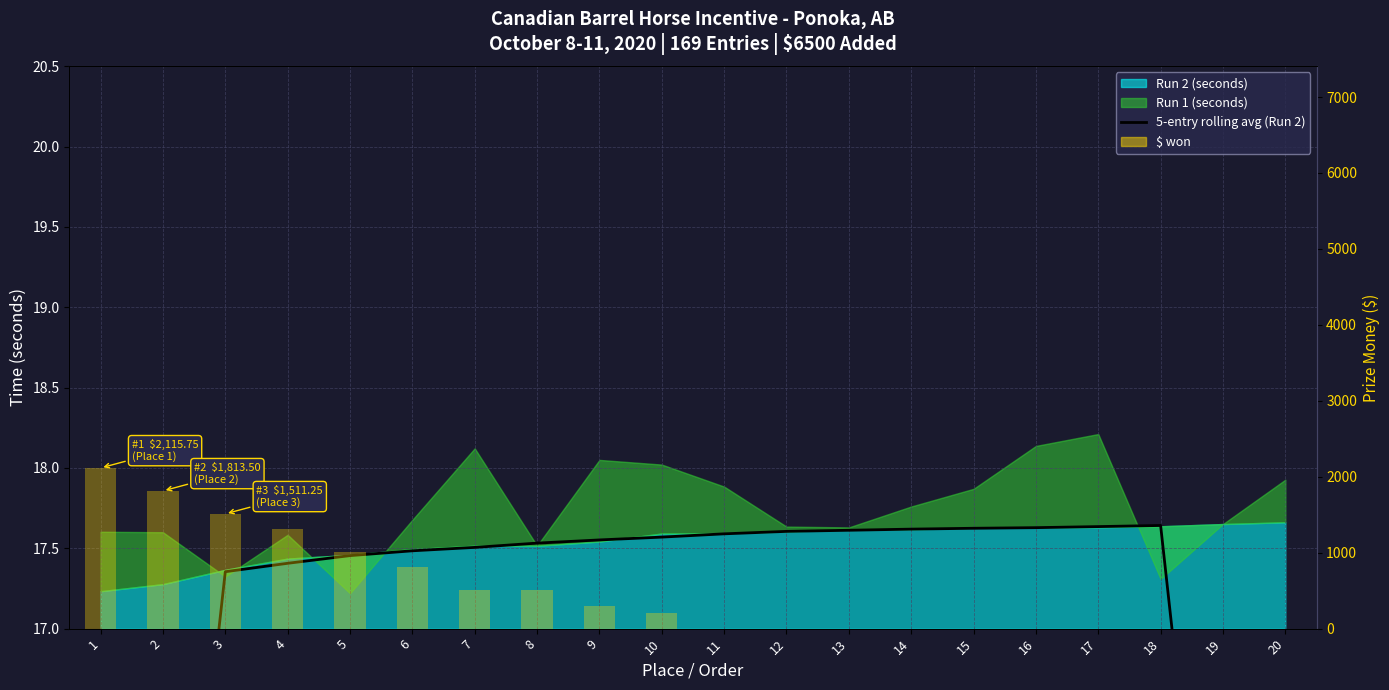

At how many categories does at least one series exceed 2041?

1